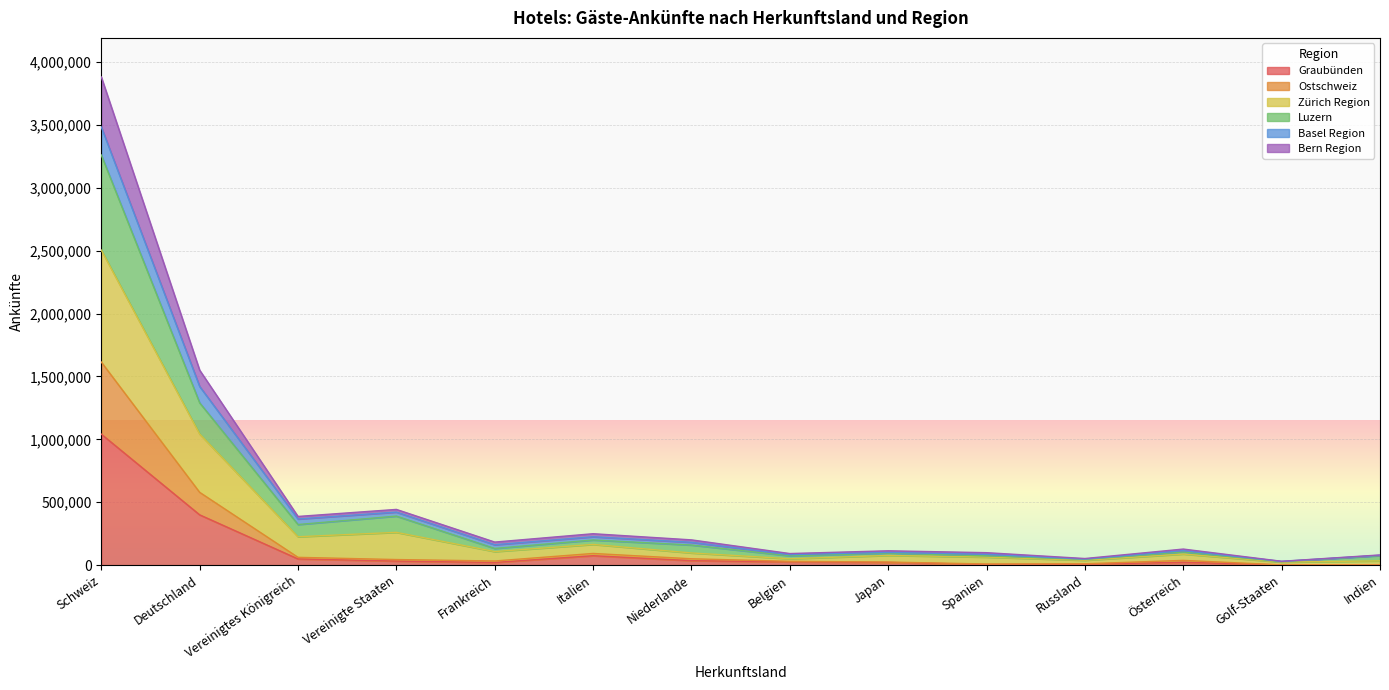

At which category is the sum across all series the highest?

Schweiz